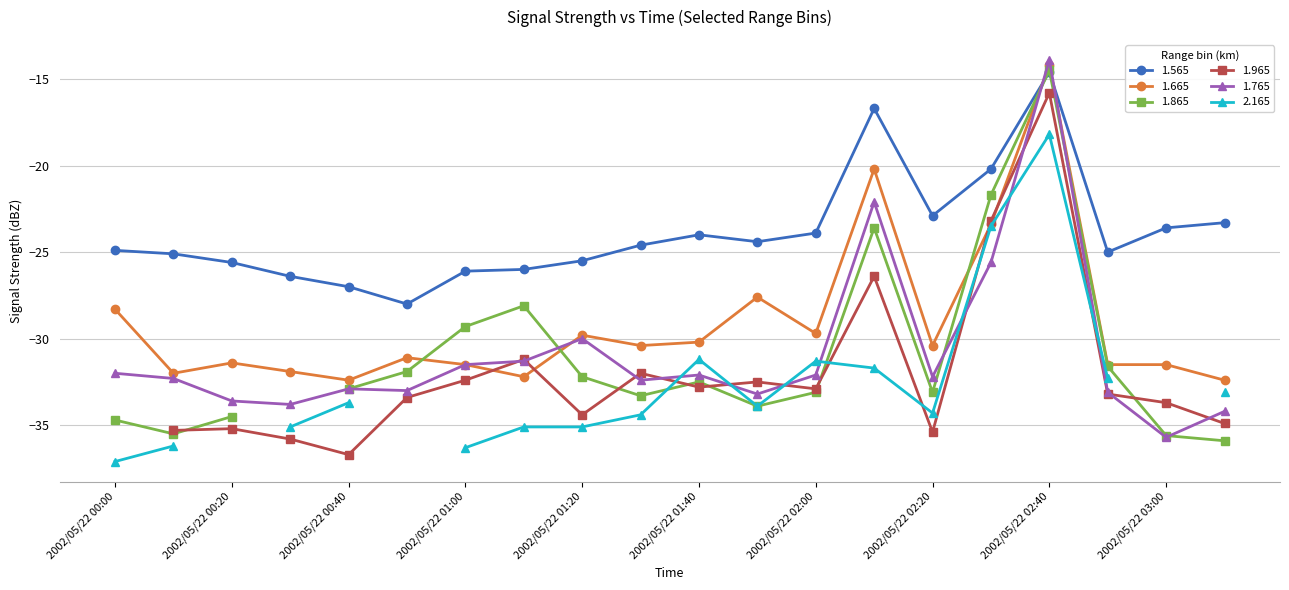

Where does the 1.765 series first go above -32?

2002/05/22 01:00